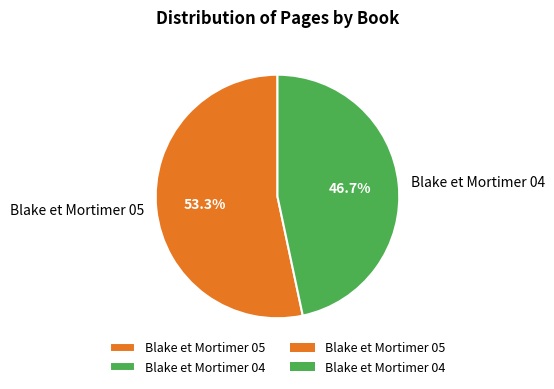

What is the ratio of the value at Blake et Mortimer 05 to the value at Blake et Mortimer 04?

1.1